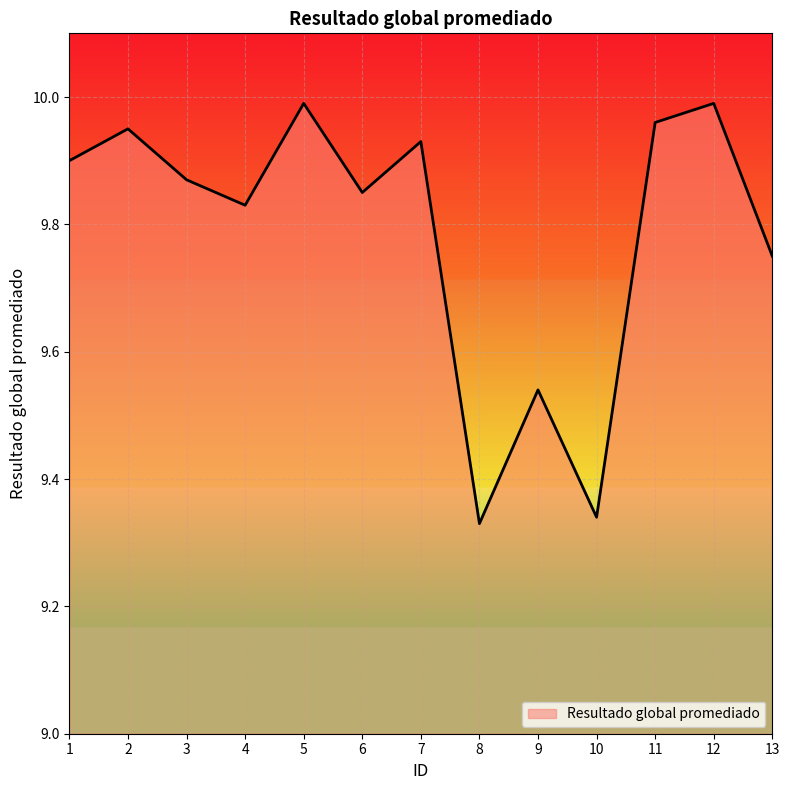

Is it true that the value at 13 is 3.0?

False